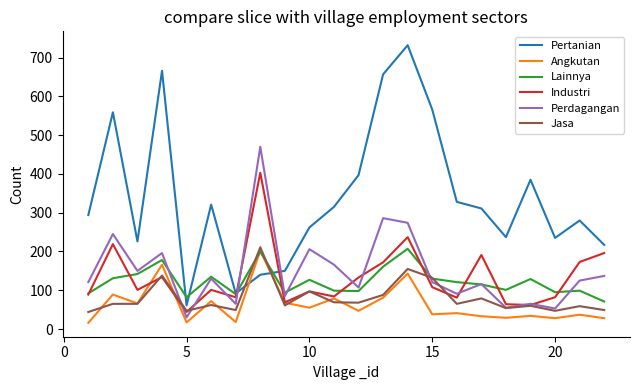

True or false: Perdagangan and Pertanian intersect in this chart.

True